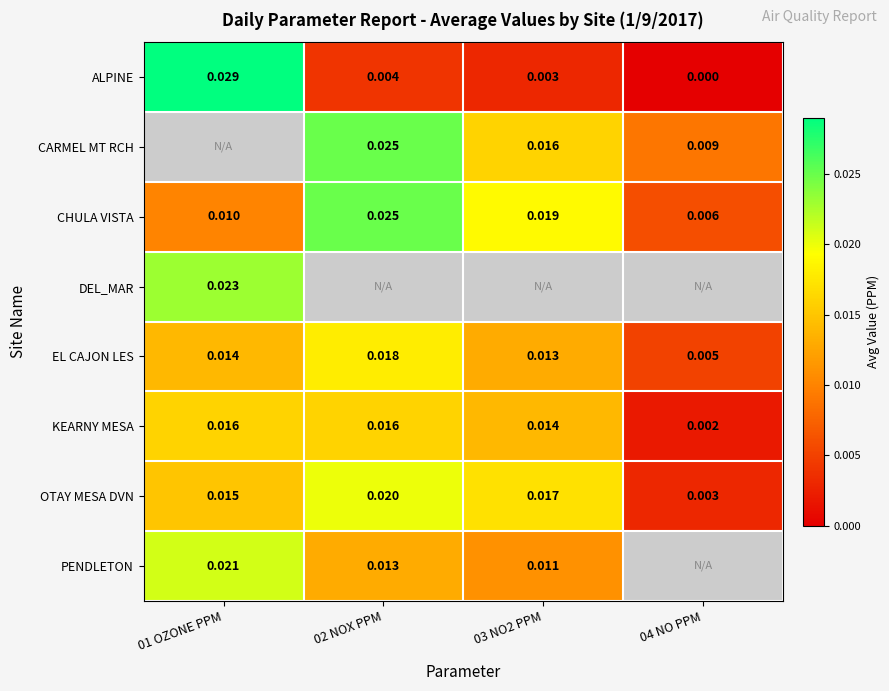

Is the value of CARMEL MT RCH at 03 NO2 PPM greater than the value of OTAY MESA DVN at 01 OZONE PPM?

Yes